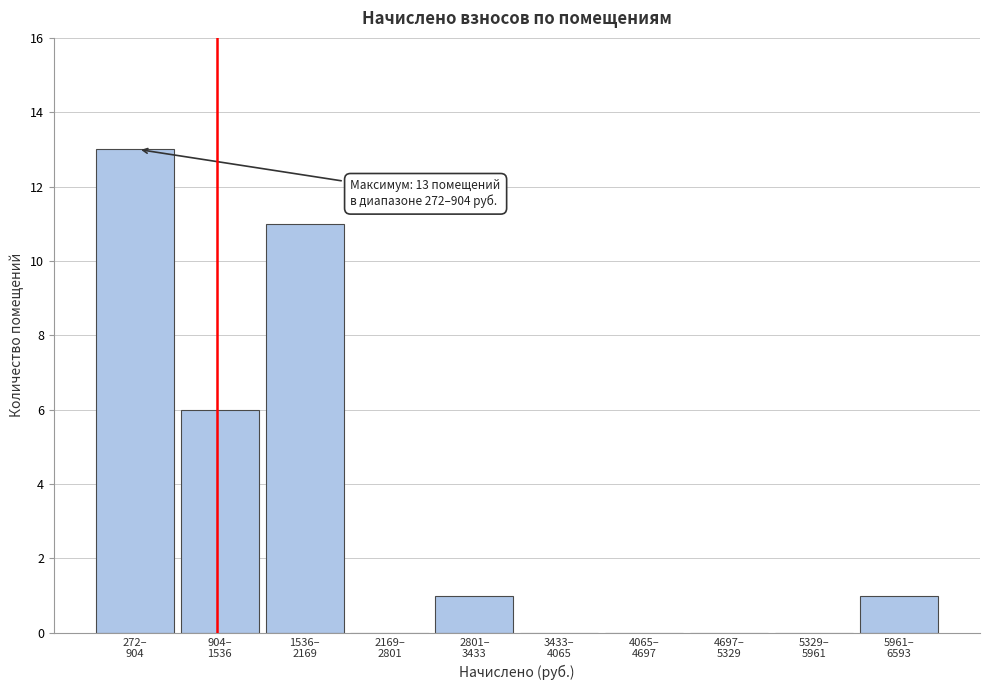

What is the greatest value displayed?

13